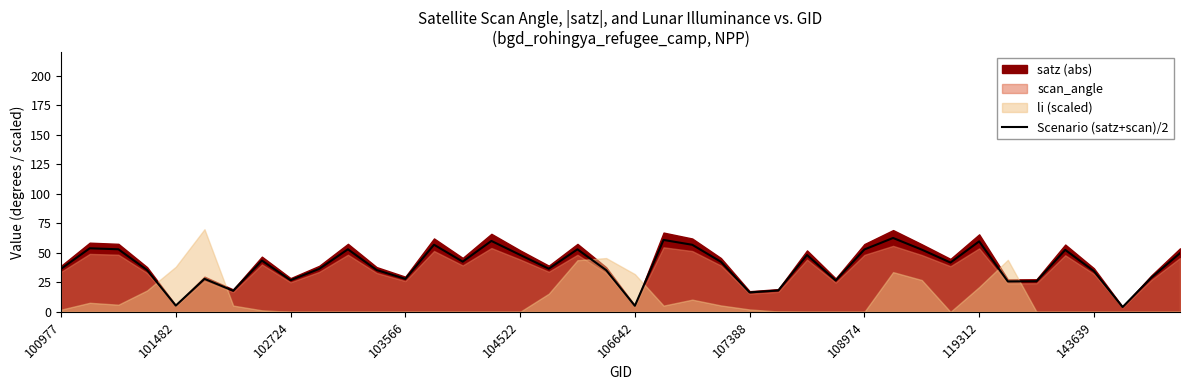

What position from the right is 17?

23